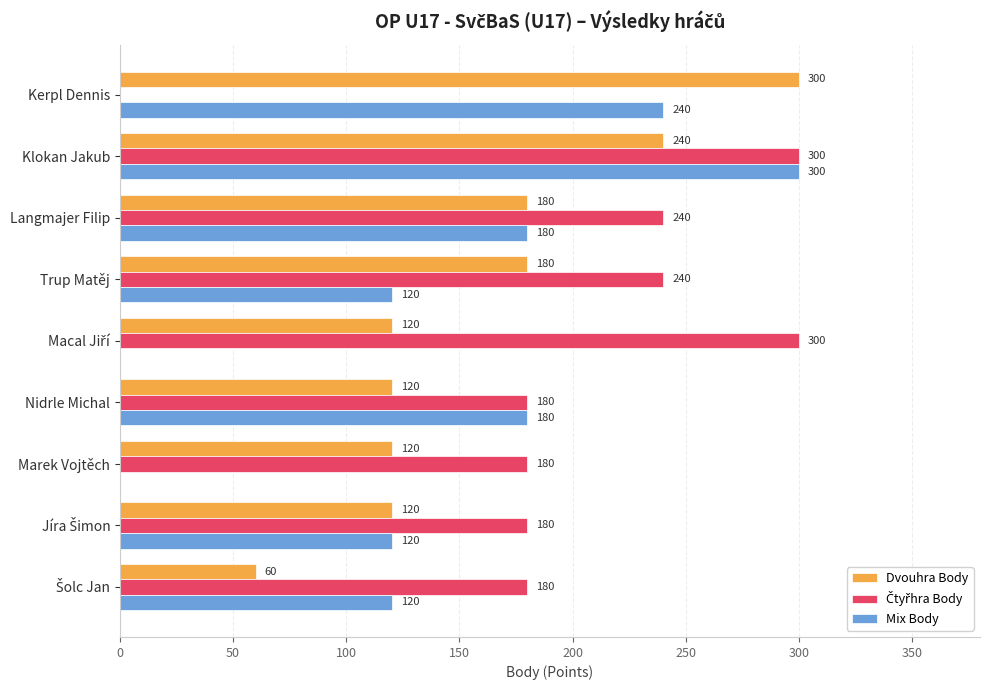

What is the approximate value of Mix Body at Klokan Jakub, to the nearest 10?

300